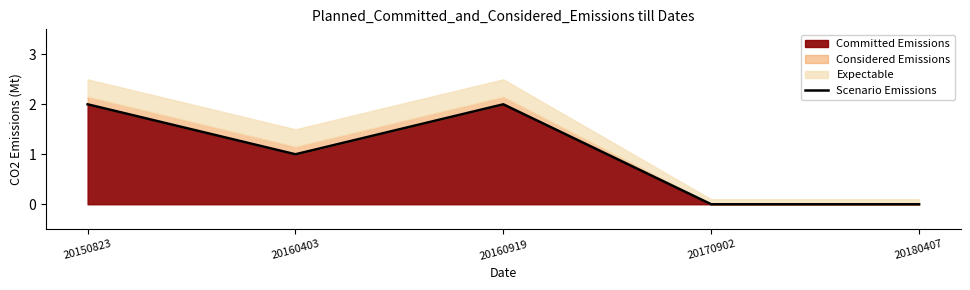

What is the change in value from 20160403 to 20160919?

+1